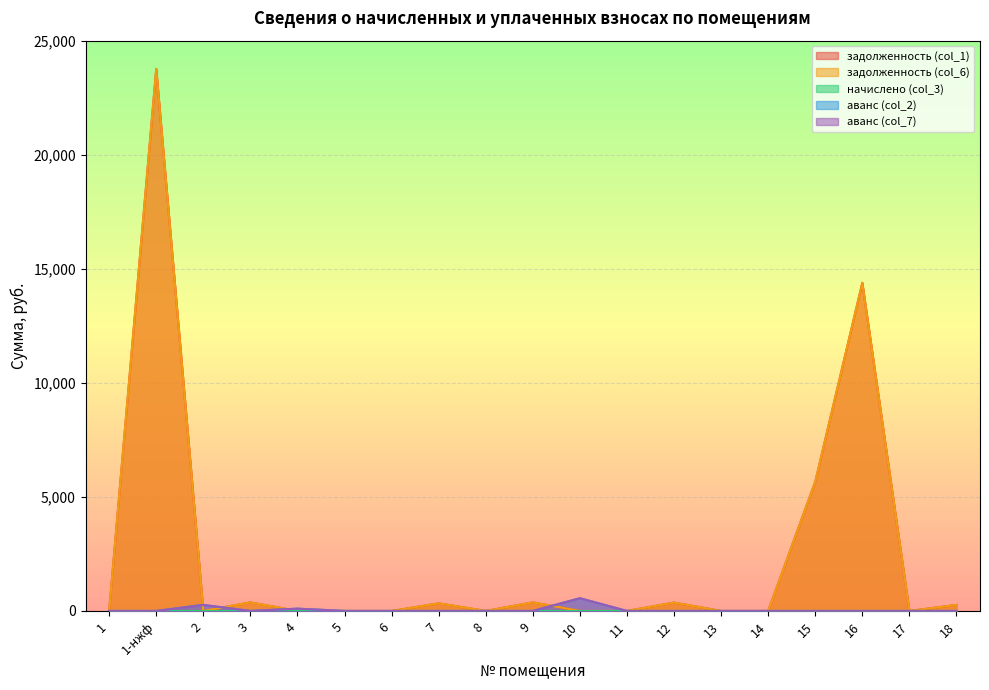

In задолженность (col_1), how many points are lower than both neighbors (excluding endpoints)?

3